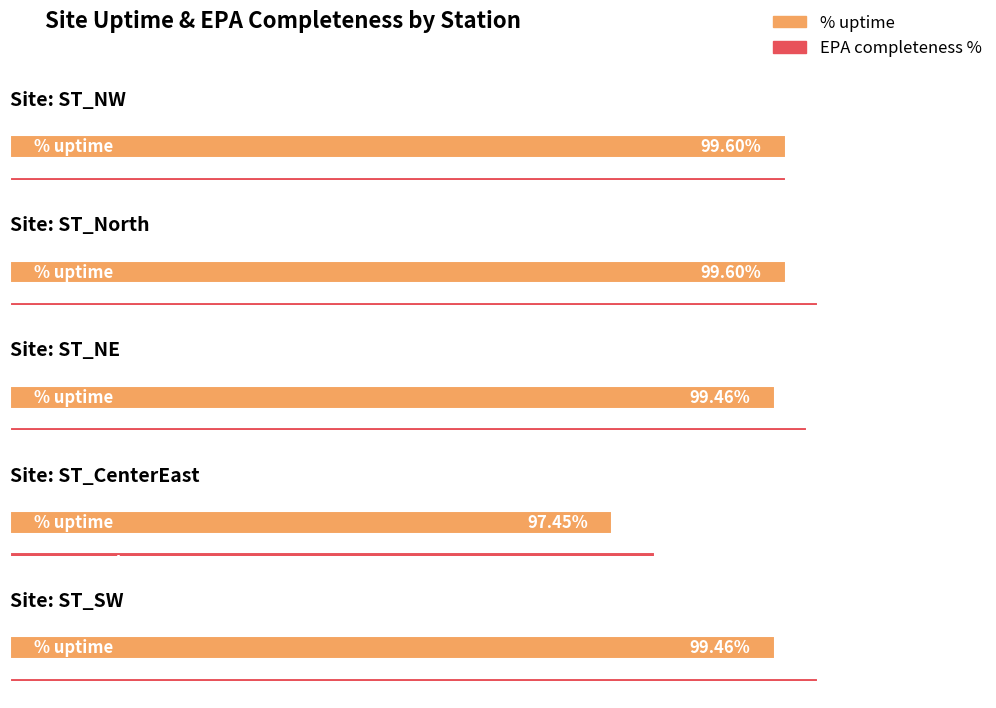

List the series in order of their peak value, highest first.

ST_North, ST_SW, ST_NE, ST_NW, ST_CenterEast